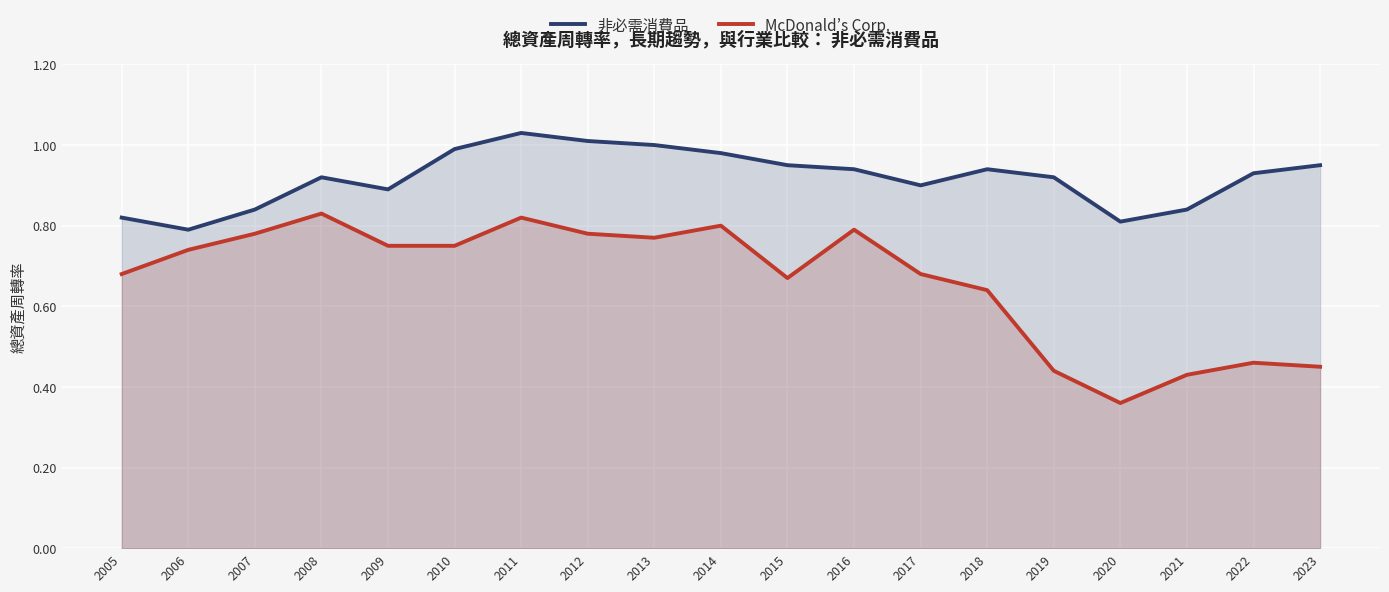

What is the lowest value of the McDonald’s Corp. series?

0.4